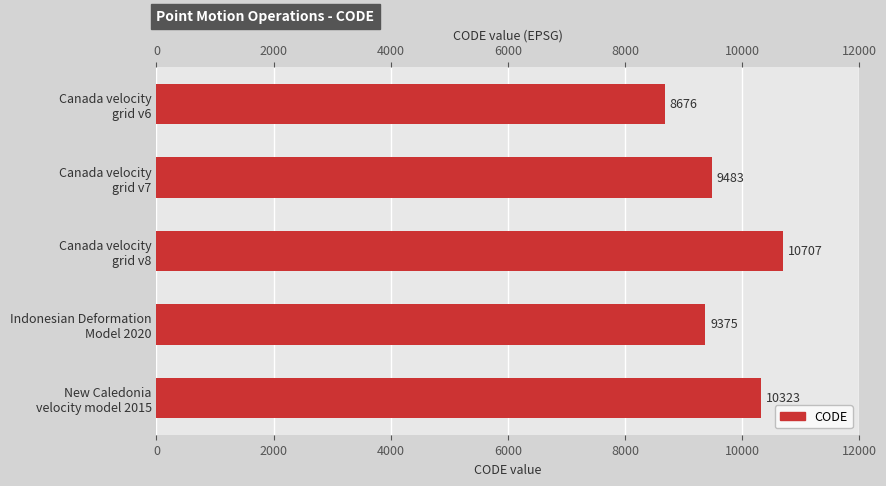

What is the maximum value shown in the chart?

10707